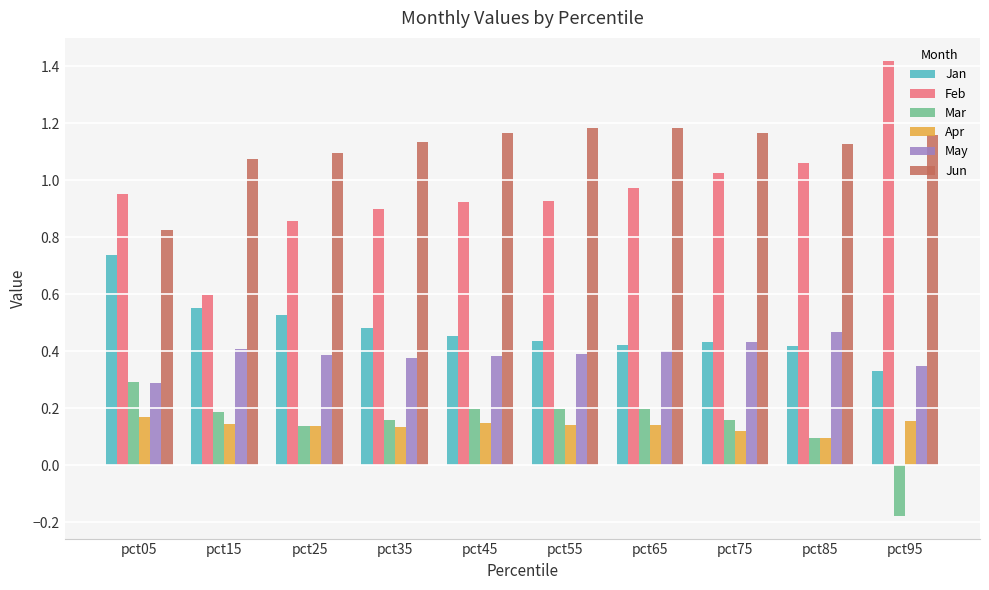

Which category has the highest value in the Jan series?

pct05